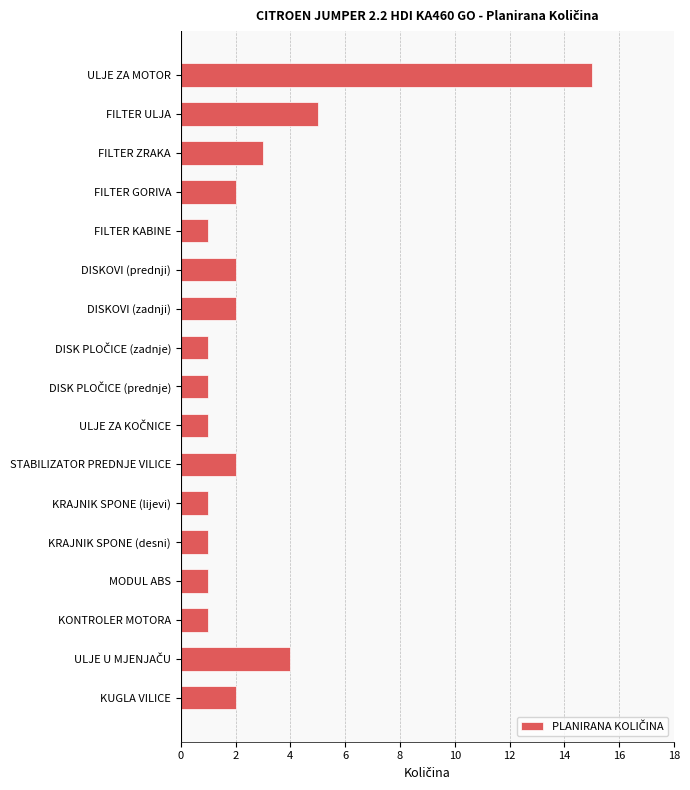

What is the difference between the maximum and minimum values?

14